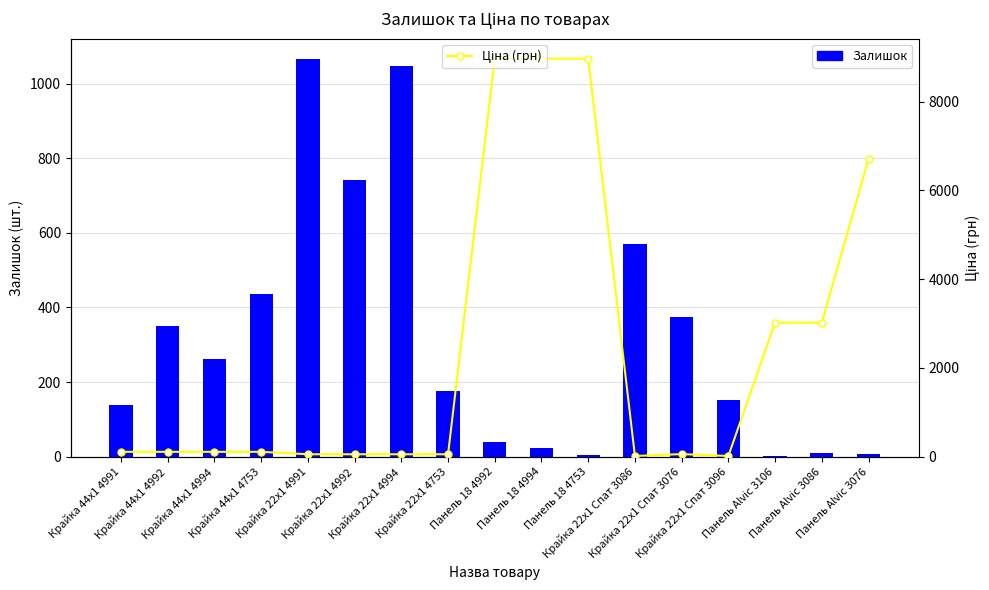

How many values in the Залишок series are below 176?

8